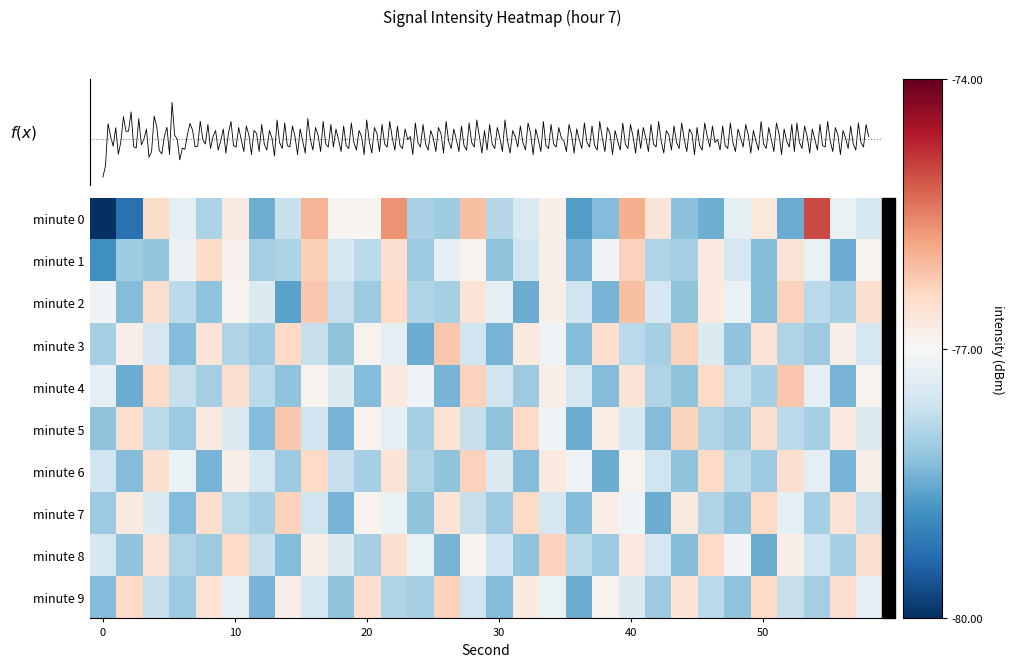

What is the sum of all minute_8 values?

-2323.3